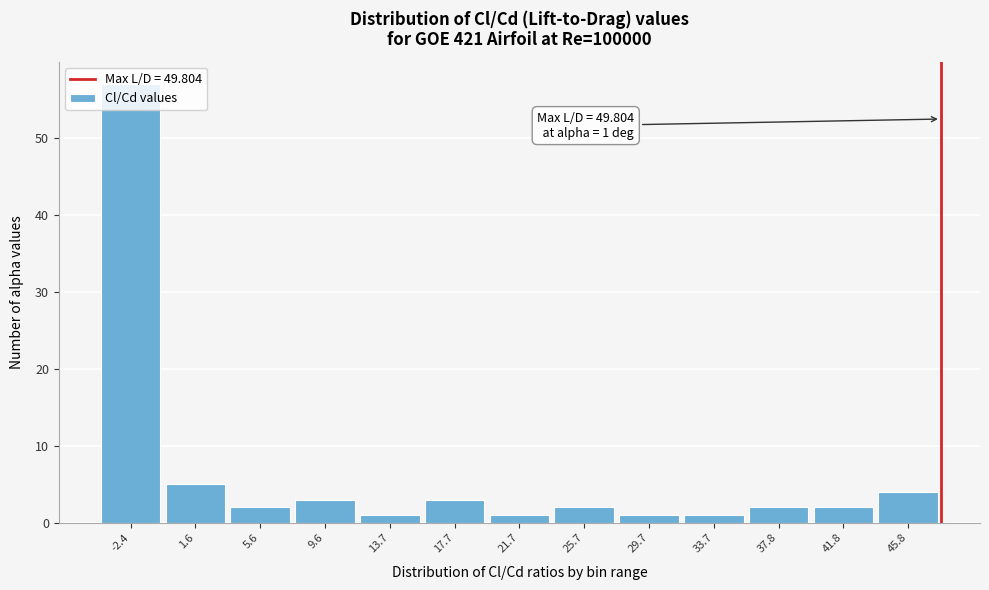

What is the label of the 3rd bar from the right?

37.8